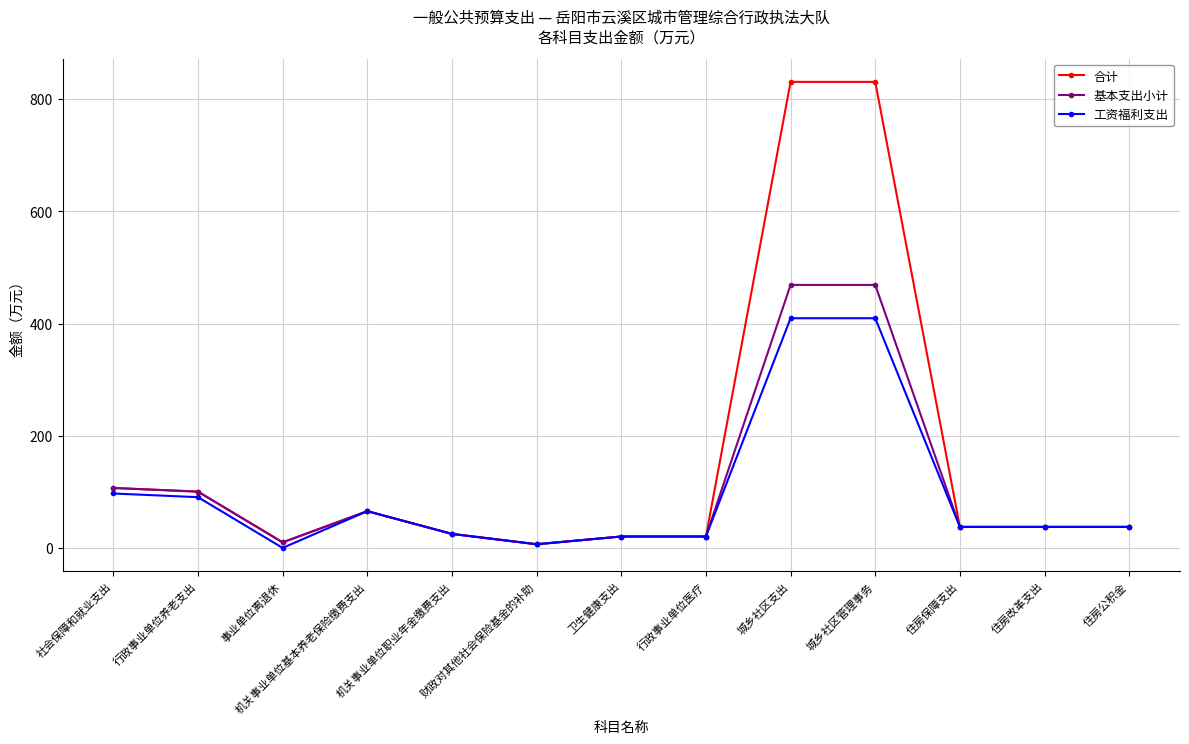

What is the maximum value shown in the chart?

830.9